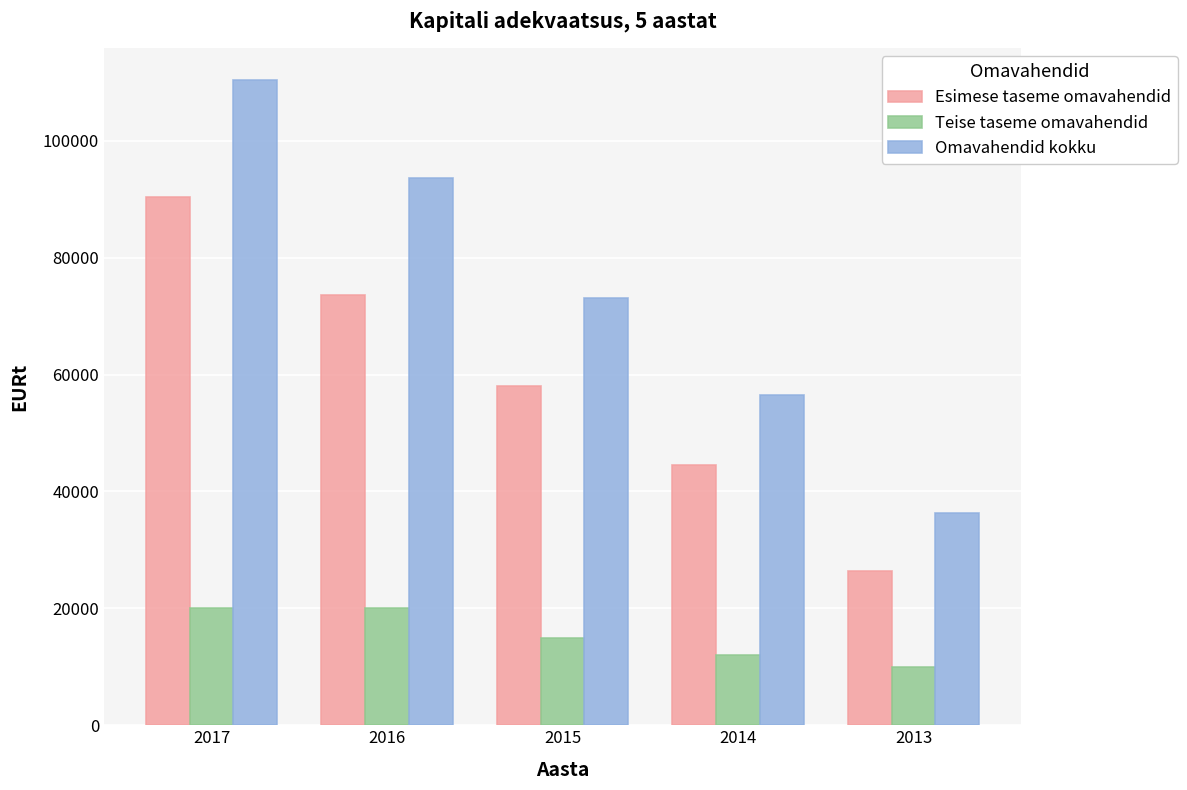

Which category has the lowest value across all series?

2013